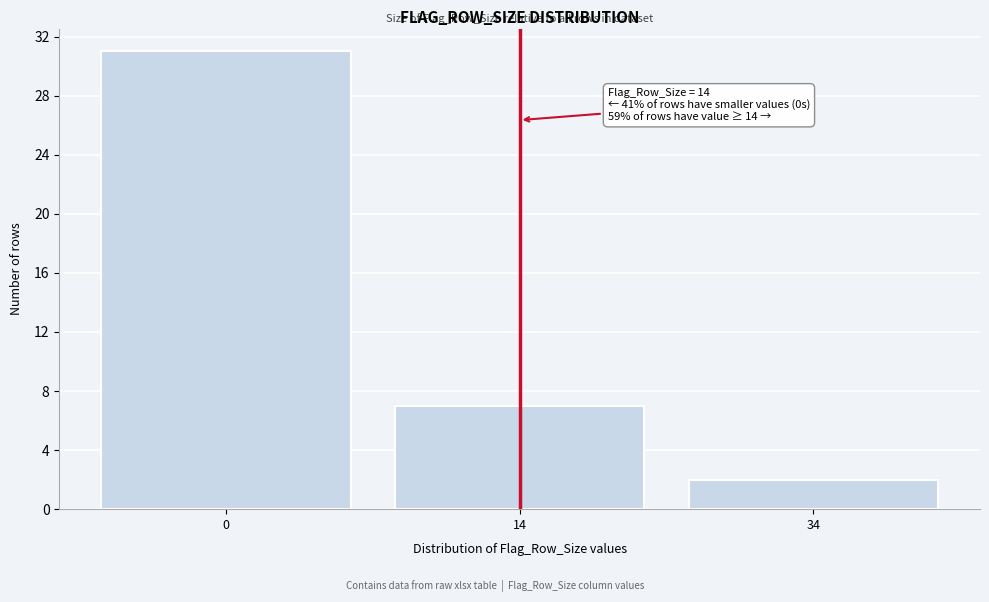

Reading right to left, what are all the values shown in this chart?

34=2	14=7	0=31